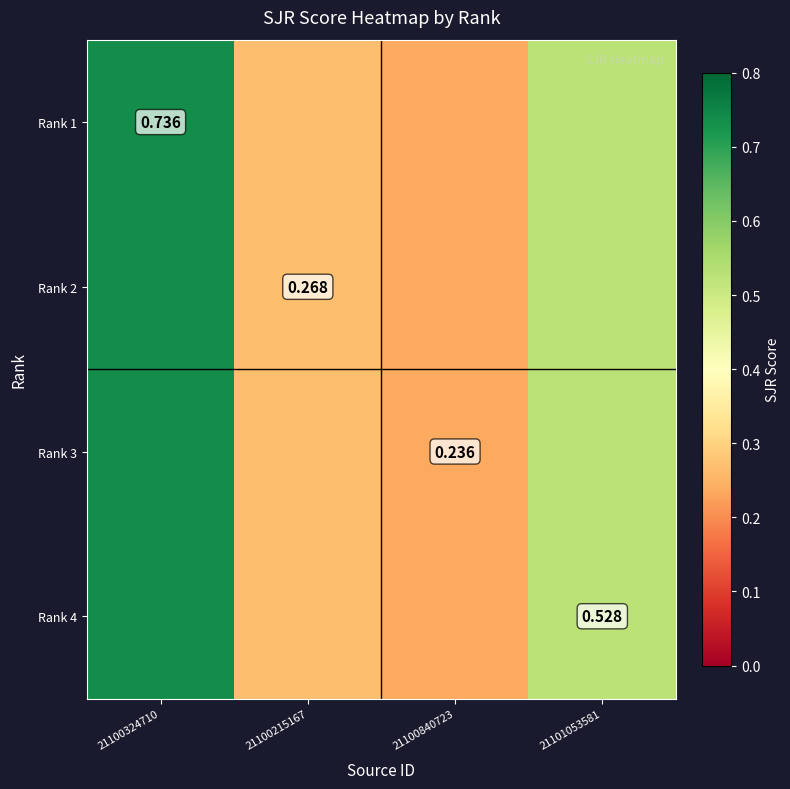

What is the average value of the Rank 2 series?

0.4